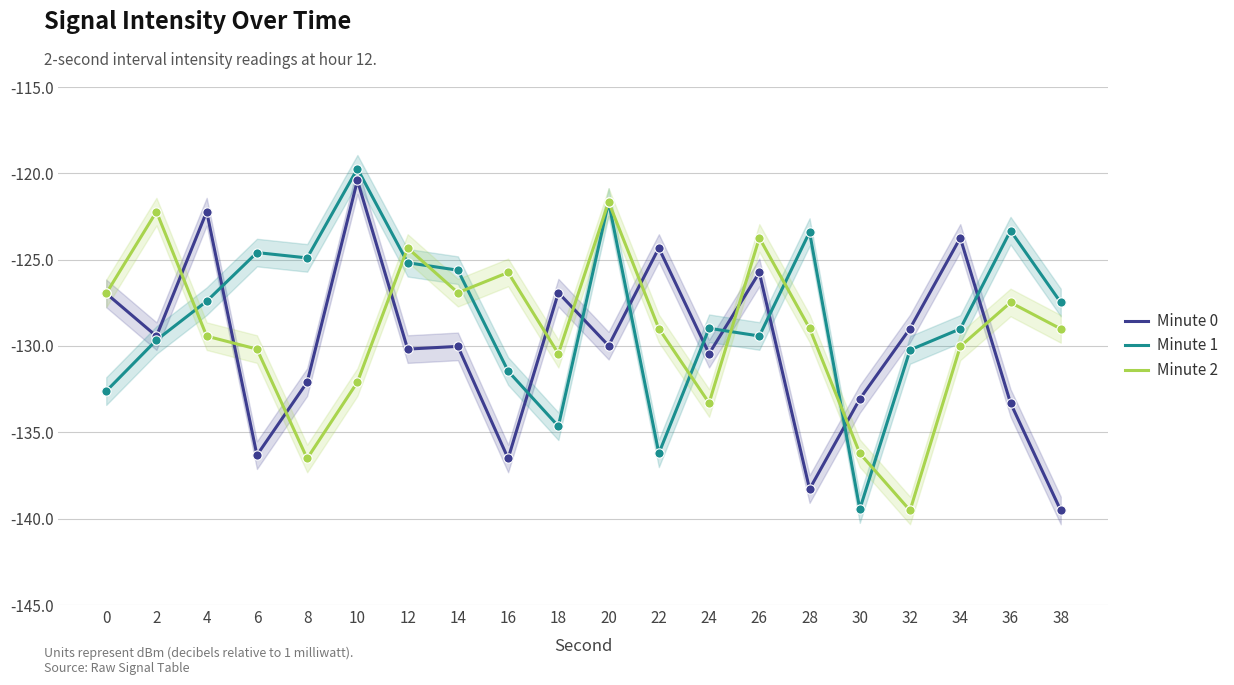

Which series reaches the minimum Y coordinate?

Minute 0